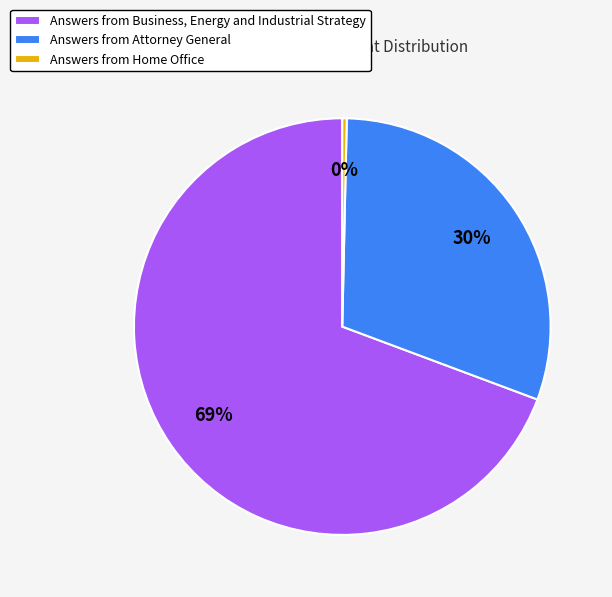

Between Answers from Attorney General and Answers from Home Office, which is larger?

Answers from Attorney General